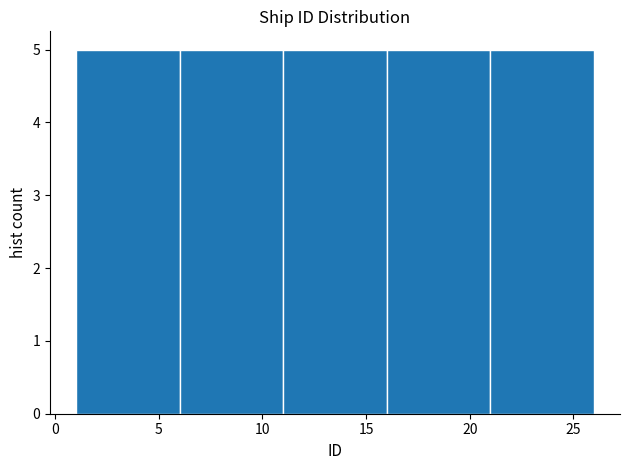

How tall is the bar that spans 11 to 16 on the x-axis? The values are not printed on the chart, so give them approximately, as read against the axis.

5